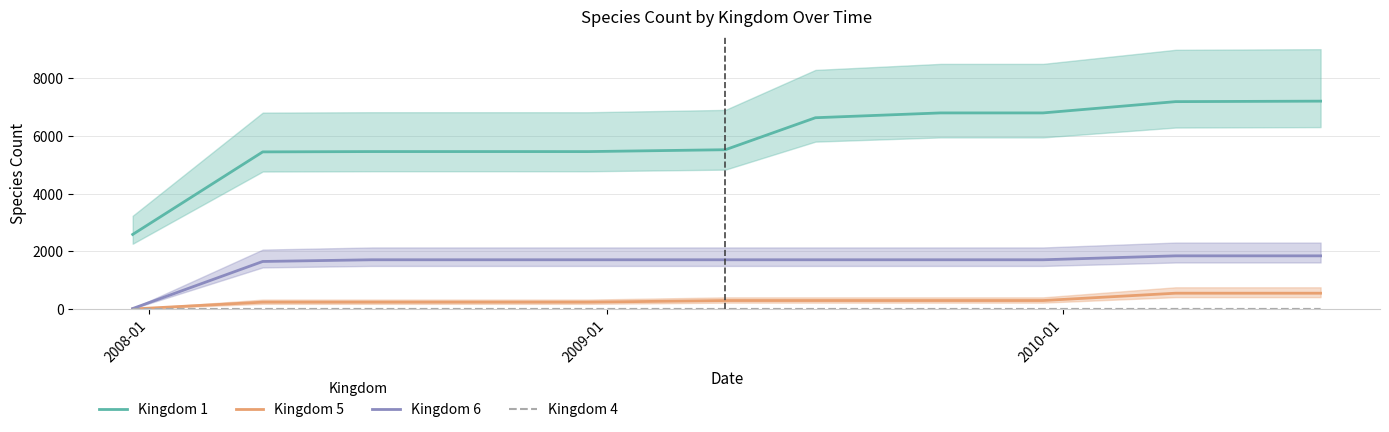

Which series has the largest total across all categories?

Kingdom 1